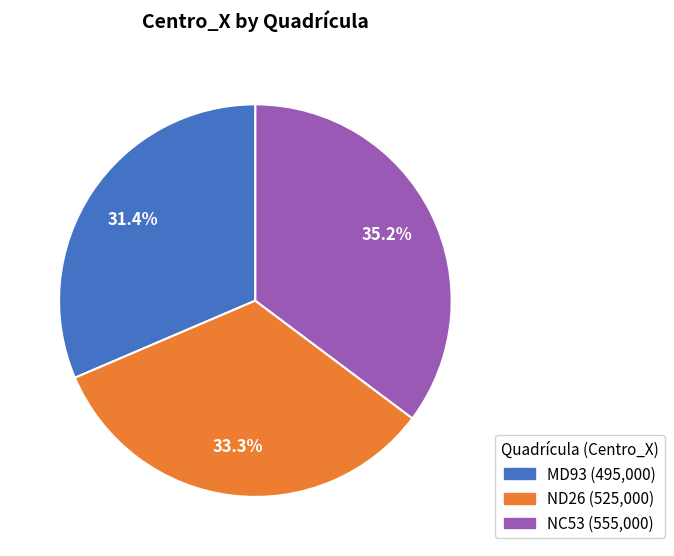

What percentage is the NC53 slice, to the nearest percent?

35%